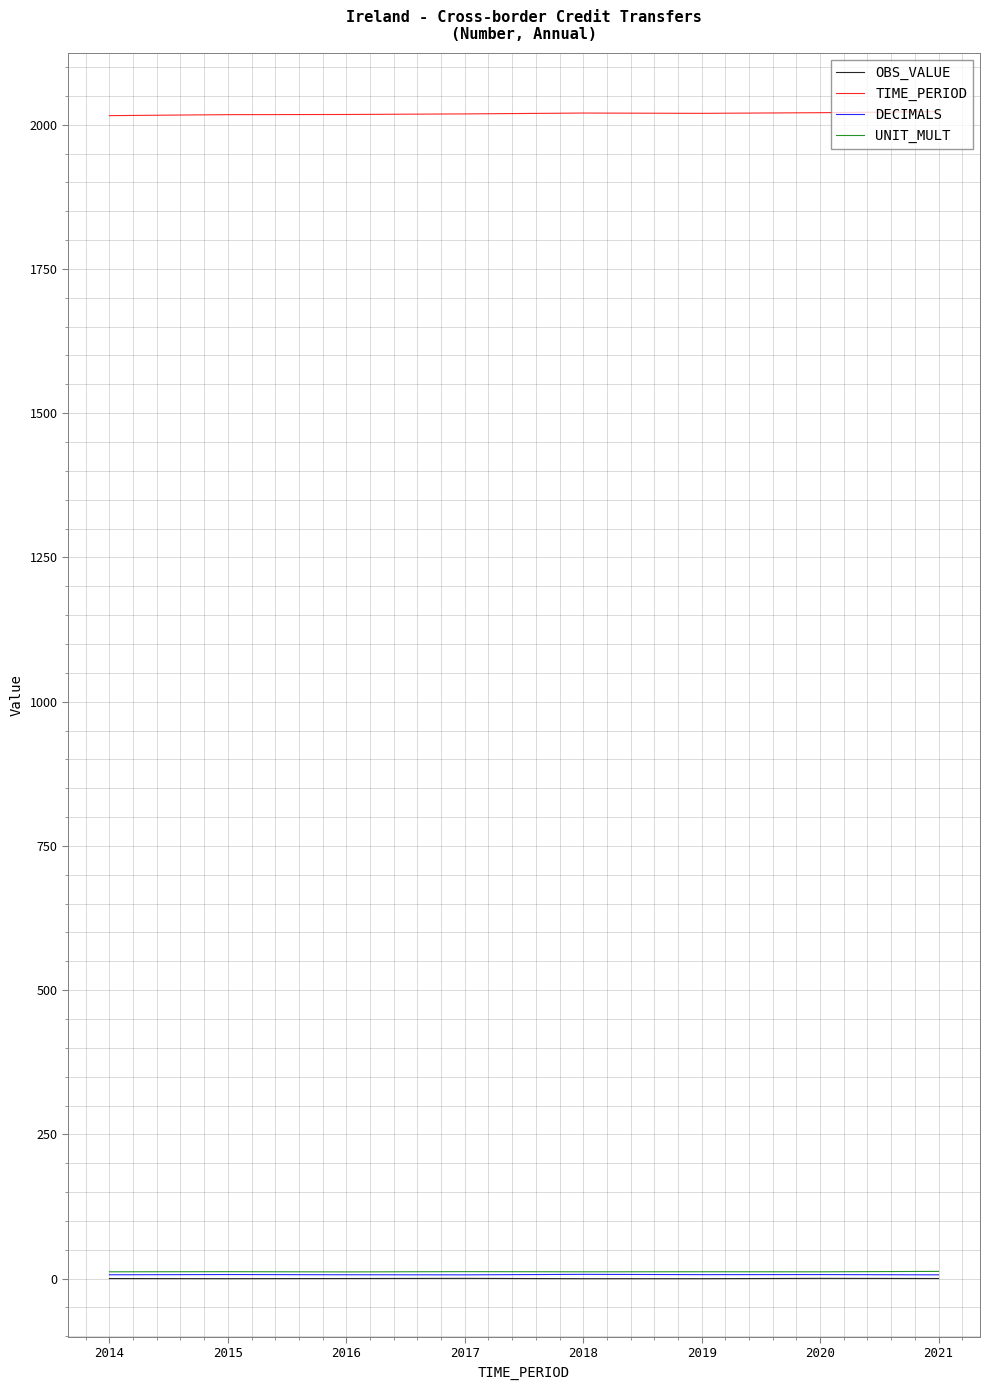

Which series has the largest total across all categories?

TIME_PERIOD